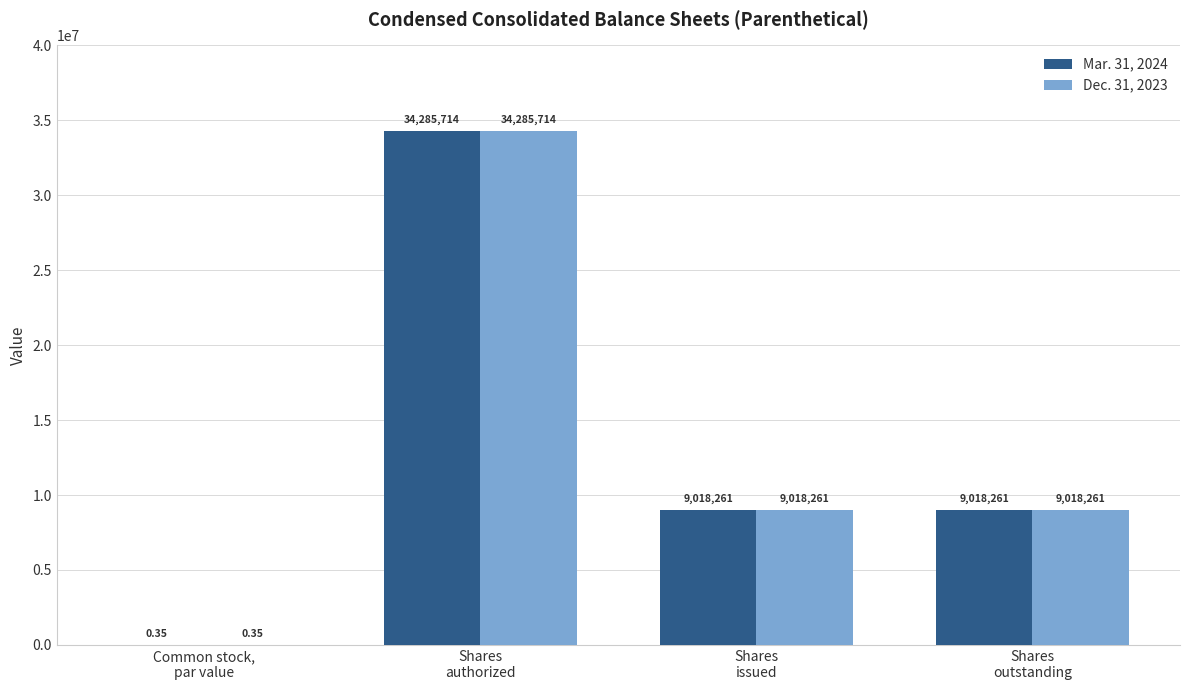

What are all the series names shown in the legend?

Mar. 31, 2024, Dec. 31, 2023